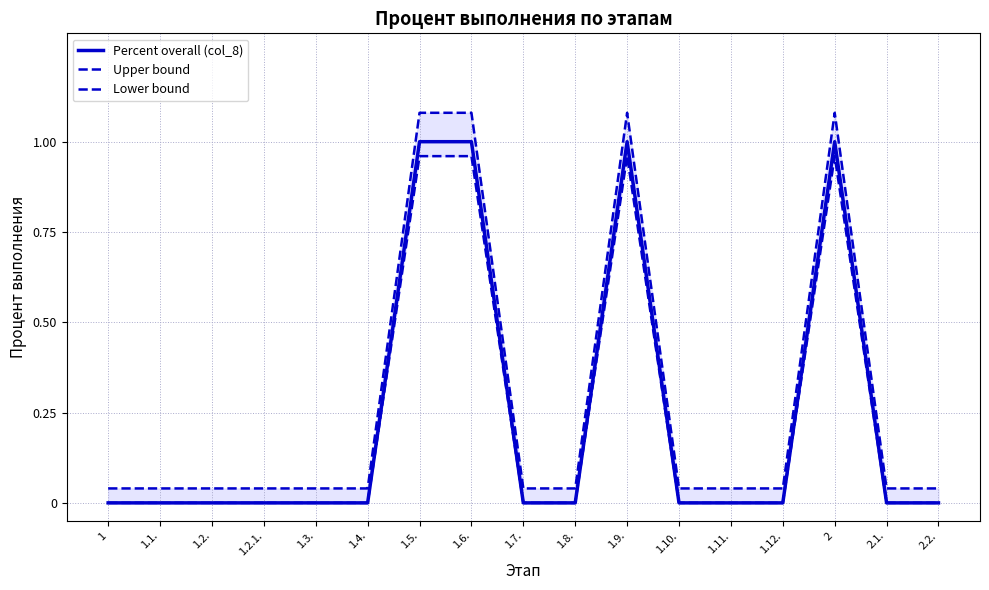

Reading right to left, what are all the values shown in this chart?

Percent overall (col_8): 0.0	0.0	1.0	0.0	0.0	0.0	1.0	0.0	0.0	1.0	1.0	0.0	0.0	0.0	0.0	0.0	0.0
Upper bound: 0.0	0.0	1.1	0.0	0.0	0.0	1.1	0.0	0.0	1.1	1.1	0.0	0.0	0.0	0.0	0.0	0.0
Lower bound: 0.0	0.0	1.0	0.0	0.0	0.0	1.0	0.0	0.0	1.0	1.0	0.0	0.0	0.0	0.0	0.0	0.0